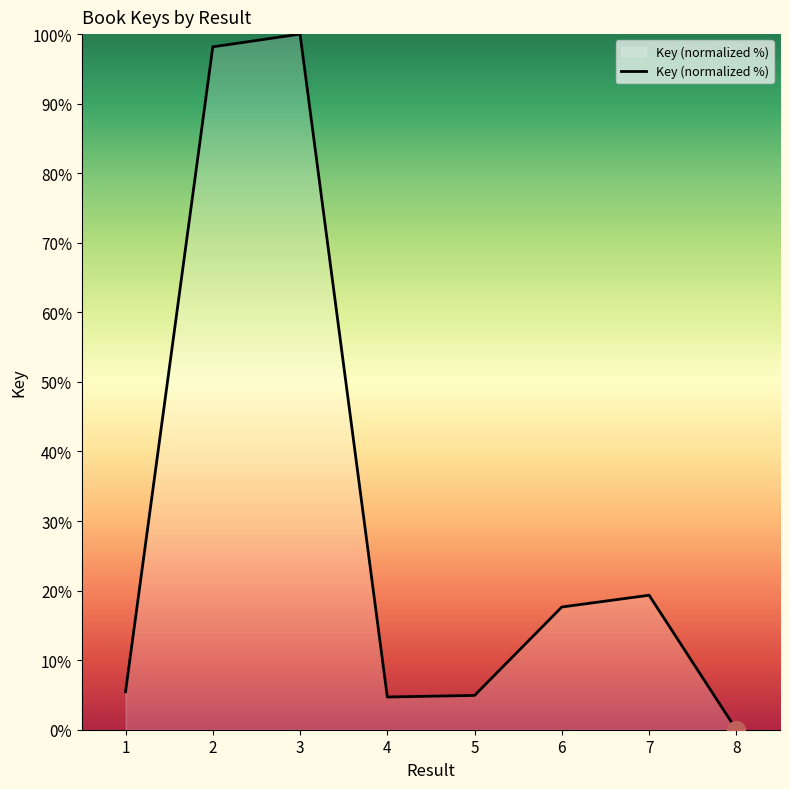

How many values are below 17?

4